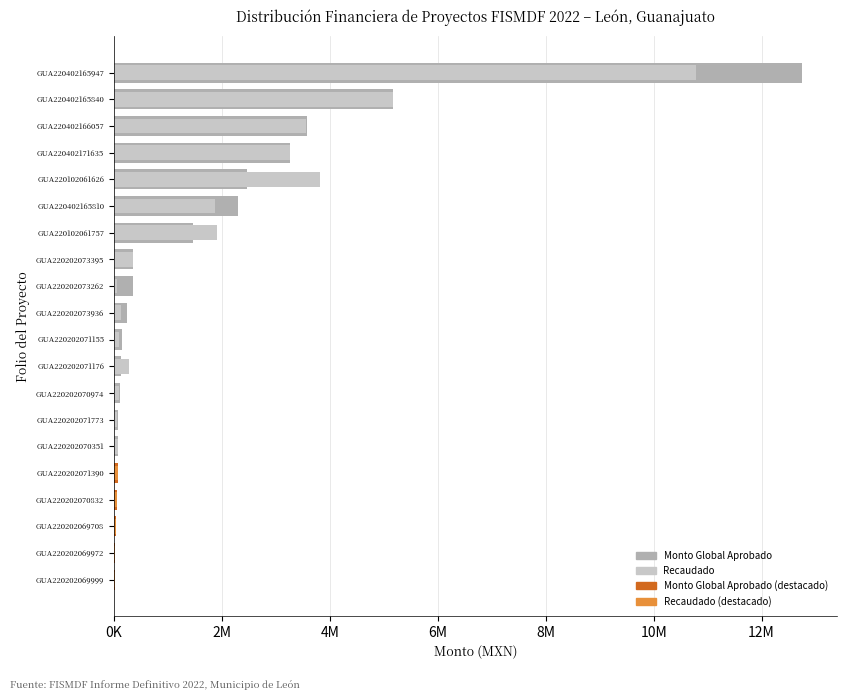

What value does the Monto Global Aprobado series have at GUA220202073936?

240256.4